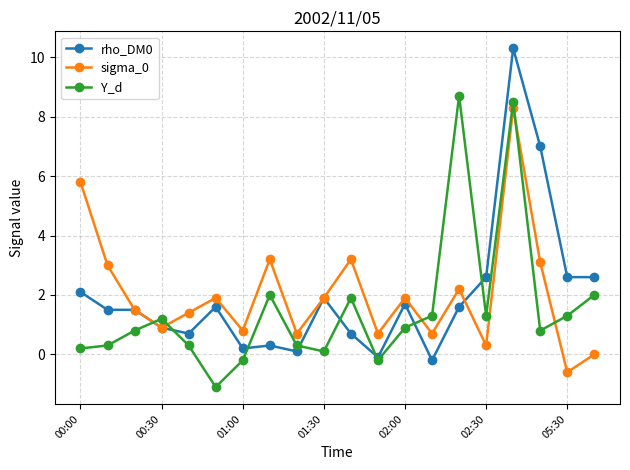

True or false: Y_d and sigma_0 cross at least once.

True